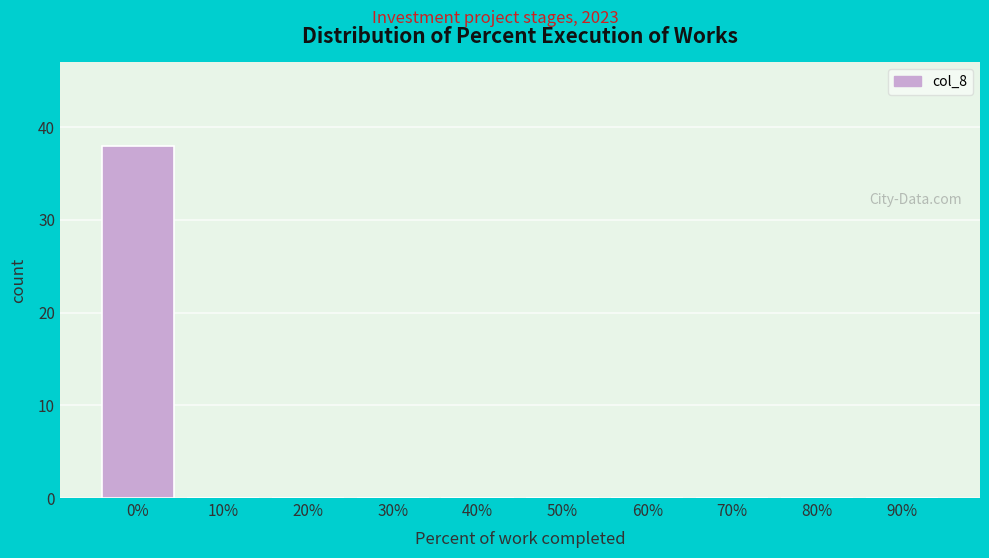

Reading left to right, transcribe all the data shown in this chart.

0%=38	10%=0	20%=0	30%=0	40%=0	50%=0	60%=0	70%=0	80%=0	90%=0